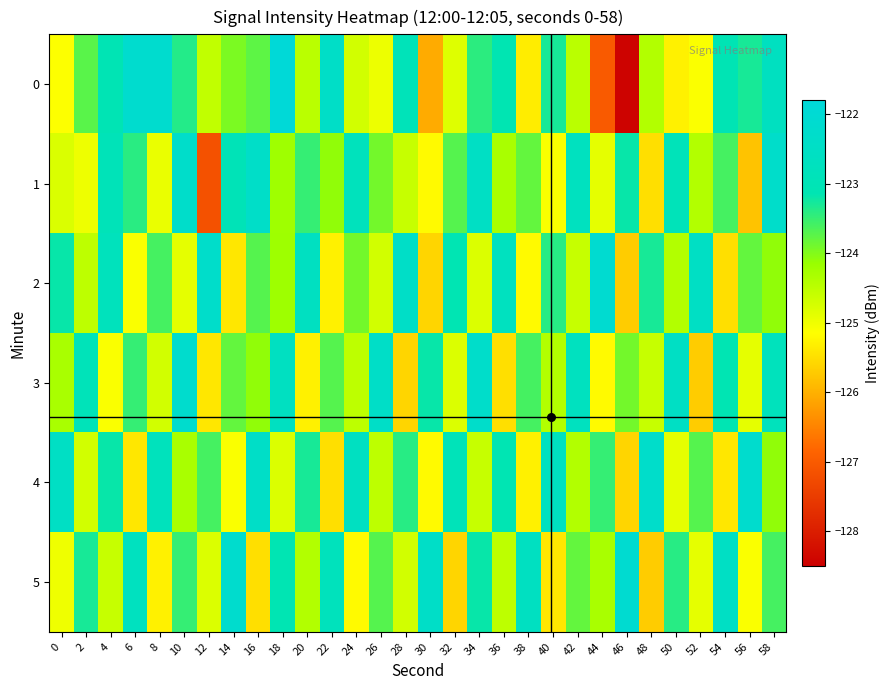

At how many categories does at least one series exceed -126?

30